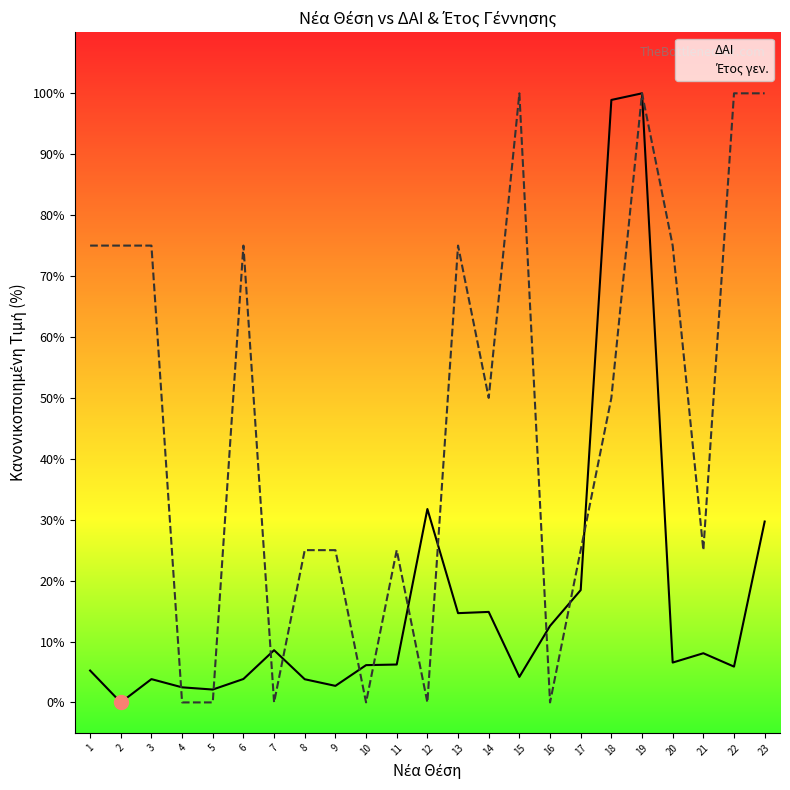

True or false: ΔΑΙ and Έτος γεν. cross at least once.

True